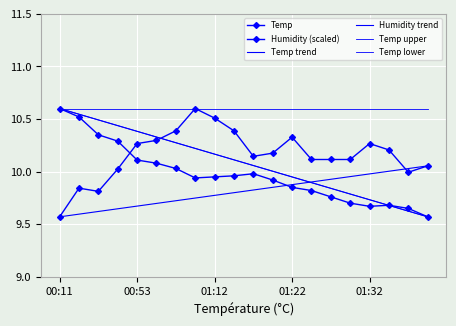

Reading left to right, extract all data points from this chart.

Temp: 00:11=10.6	00:30=10.5	00:38=10.3	00:41=10.3	00:53=10.1	00:58=10.1	01:01=10.0	01:10=9.9	01:12=9.9	01:14=10.0	01:17=10.0	01:19=9.9	01:22=9.8	01:24=9.8	01:27=9.8	01:29=9.7	01:32=9.7	01:34=9.7	01:37=9.7	01:39=9.6
Humidity: 00:11=9.6	00:30=9.8	00:38=9.8	00:41=10.0	00:53=10.3	00:58=10.3	01:01=10.4	01:10=10.6	01:12=10.5	01:14=10.4	01:17=10.1	01:19=10.2	01:22=10.3	01:24=10.1	01:27=10.1	01:29=10.1	01:32=10.3	01:34=10.2	01:37=10.0	01:39=10.1